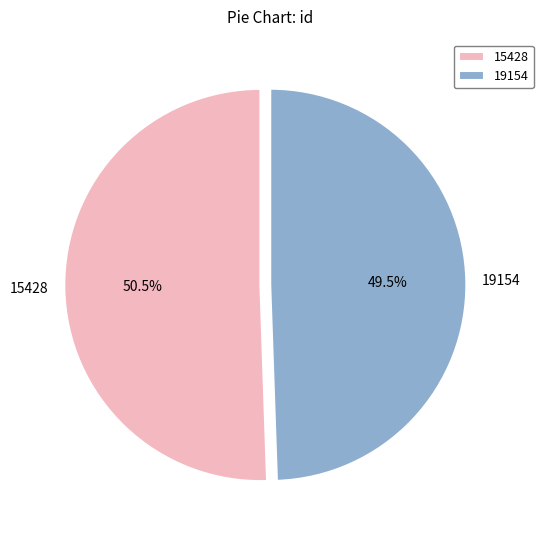

What is the smallest slice in the pie chart?

19154